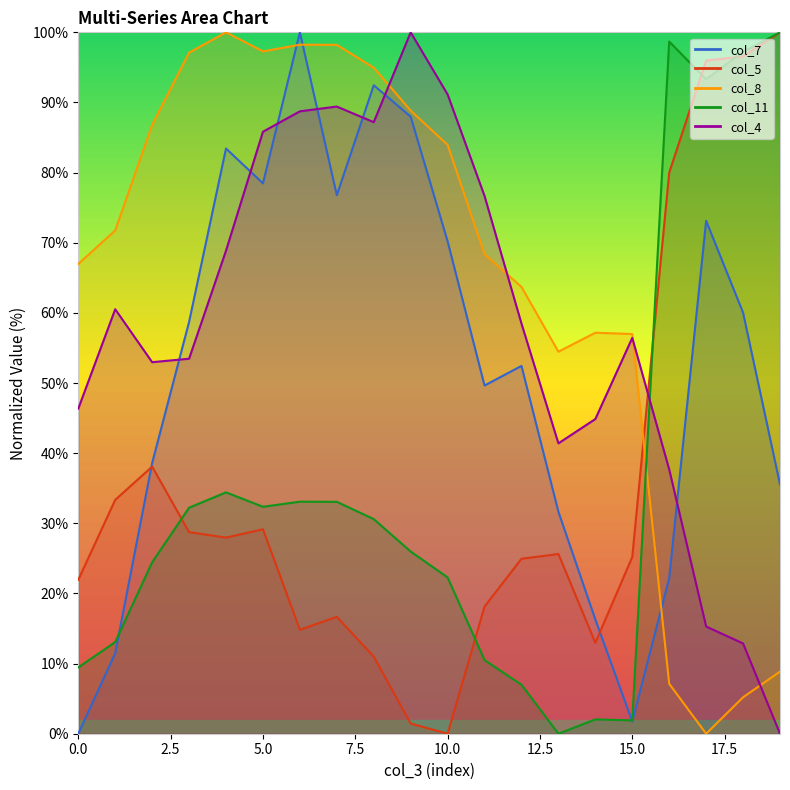

At how many categories does at least one series exceed 95?

10